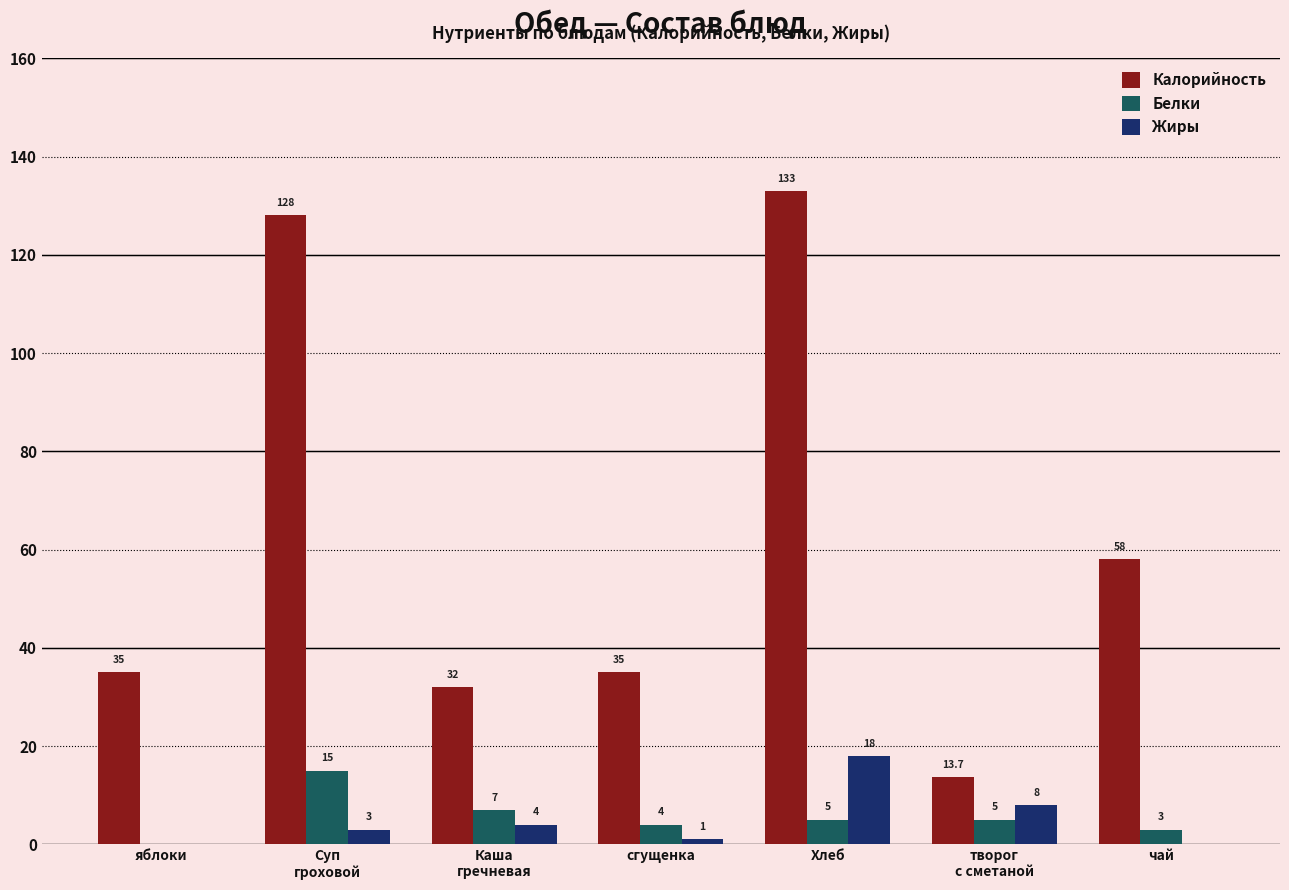

At which label does Калорийность reach its peak?

Хлеб